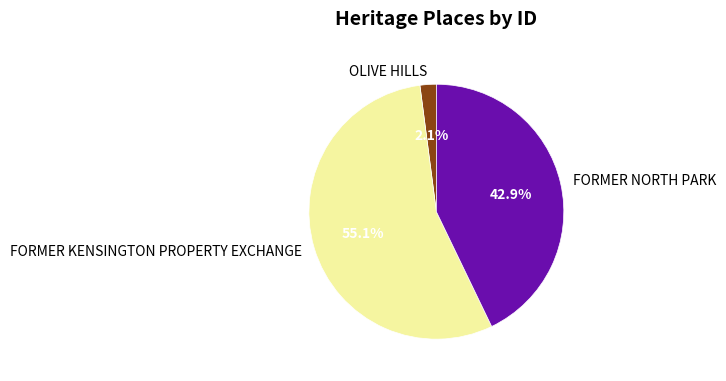

To the nearest percent, what portion does OLIVE HILLS represent?

2%